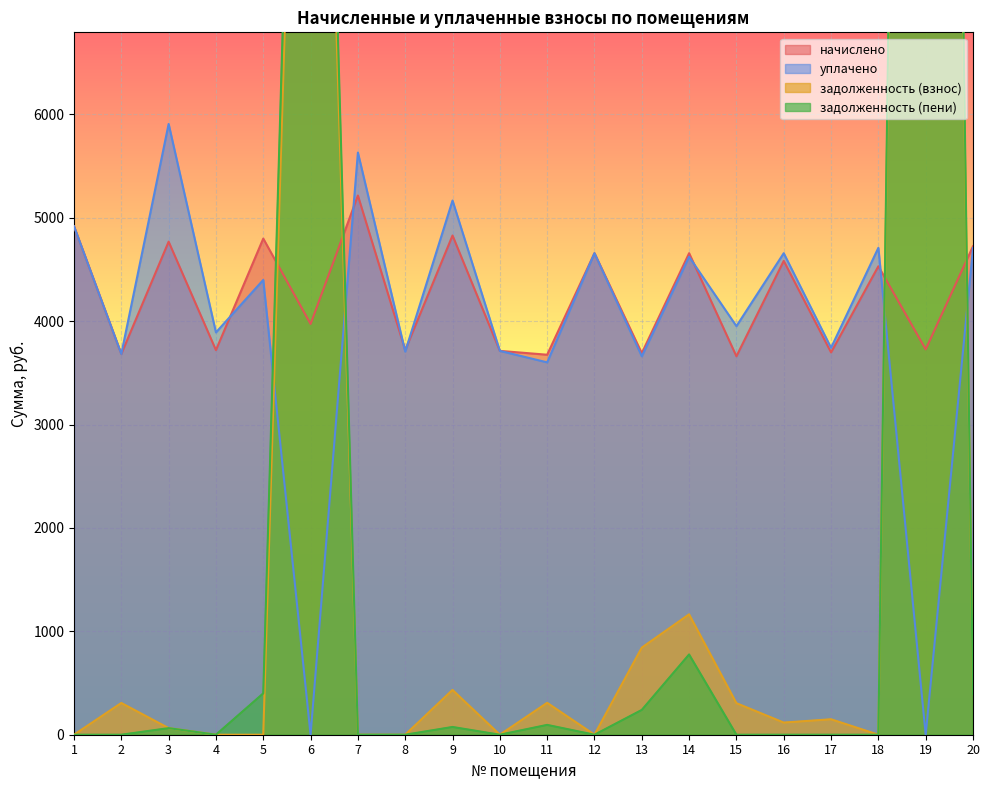

Which has a higher value, 18 or 2?

18